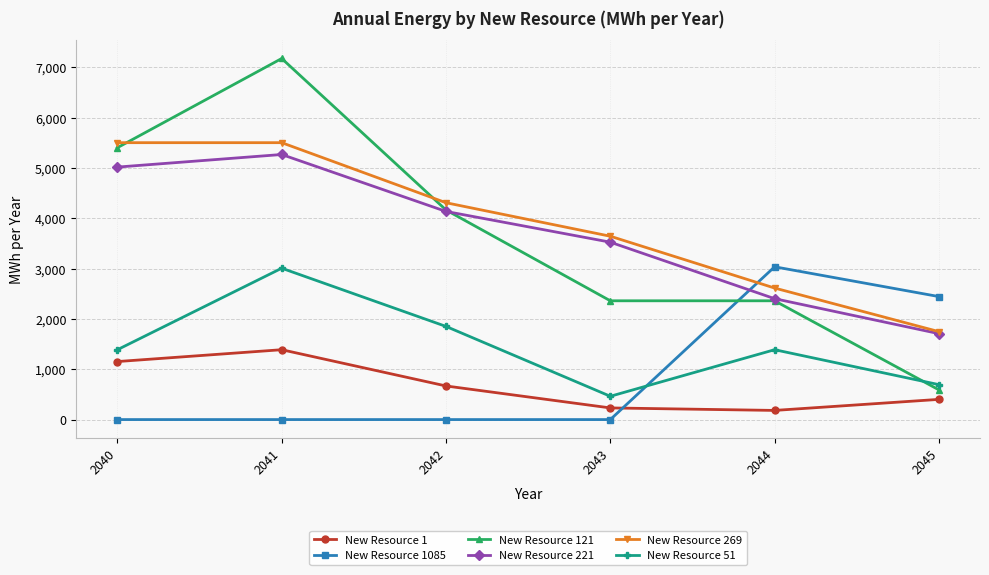

Between 2041 and 2042, which series saw the biggest shift?

New Resource 121